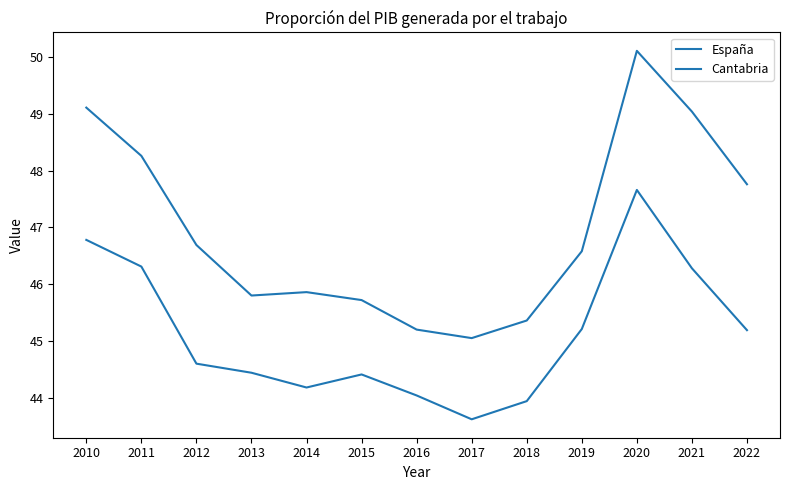

How many distinct data groups are displayed?

2